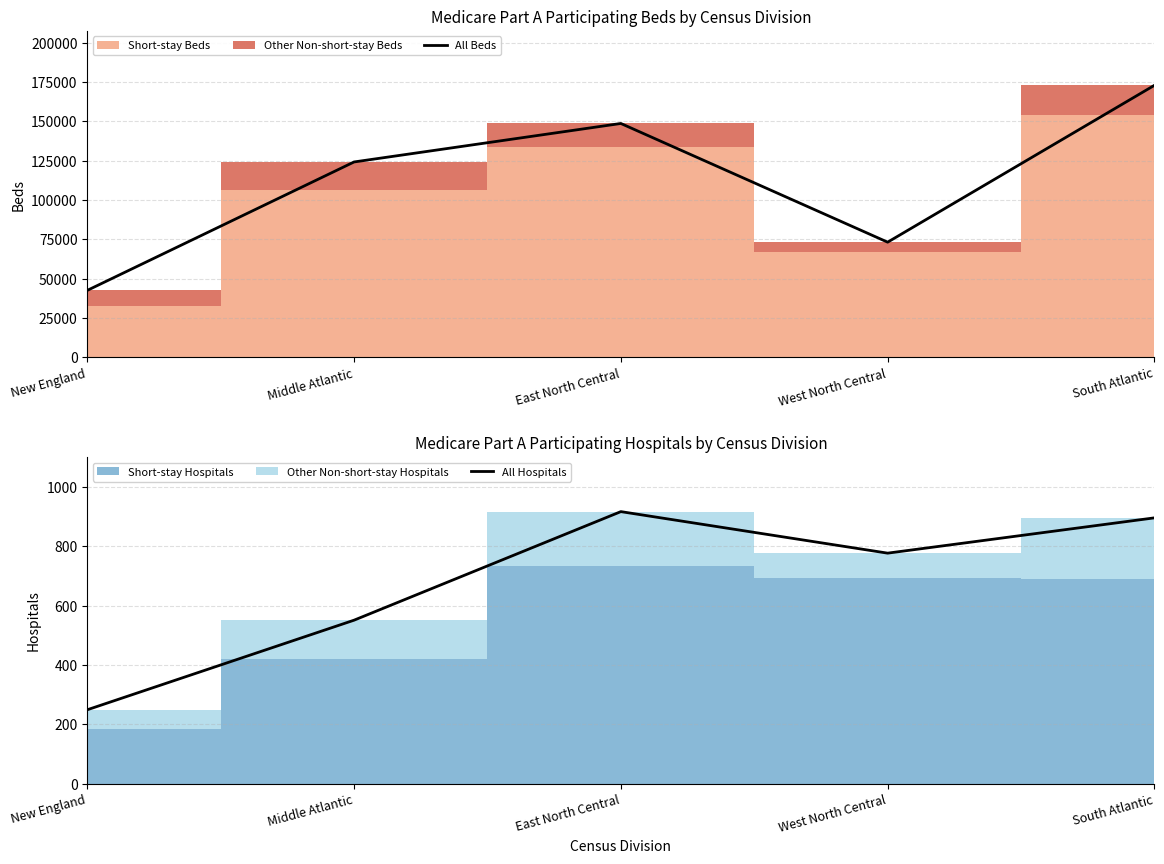

Reading right to left, what are all the values shown in this chart?

All Beds: South Atlantic=173009	West North Central=73229	East North Central=148723	Middle Atlantic=124243	New England=42557
All Hospitals: South Atlantic=896	West North Central=777	East North Central=917	Middle Atlantic=551	New England=249